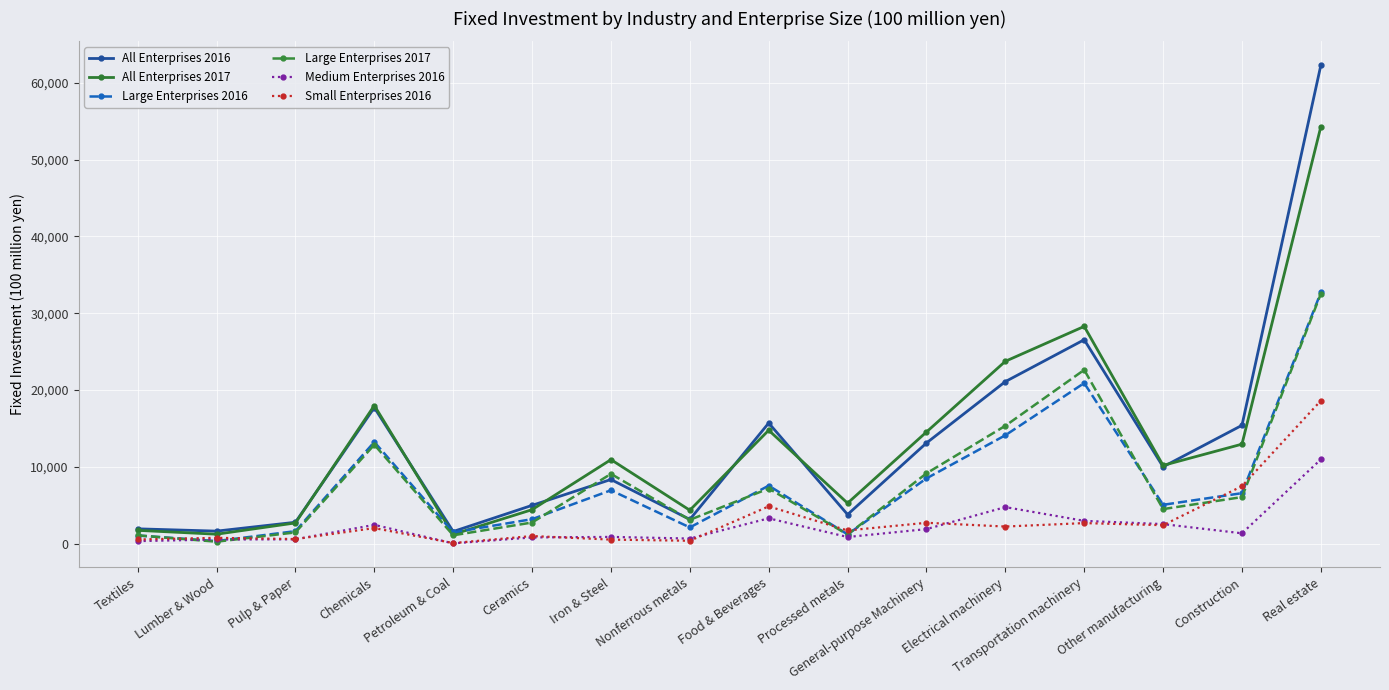

Is it true that All Enterprises 2017 equals 2696 at Pulp & Paper?

True